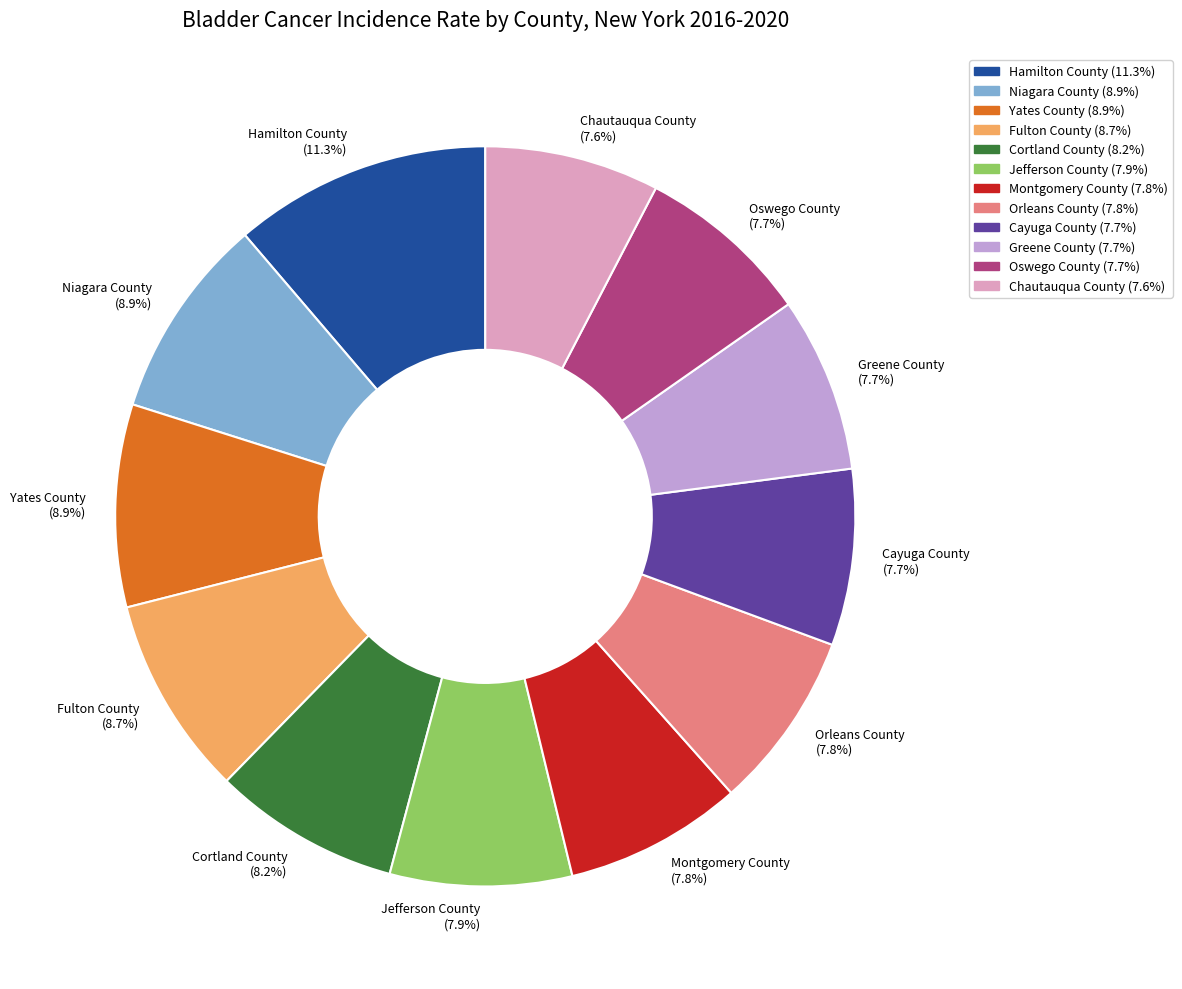

How much of the chart is everything except Yates County?

91.1%